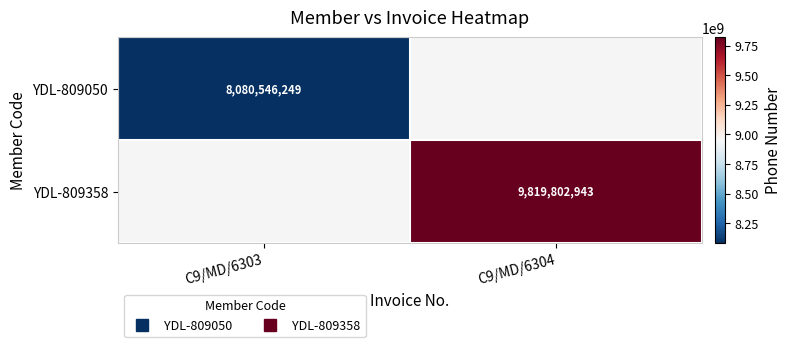

The YDL-809358 series shows 14284710934.8 at C9/MD/6304. True or false?

False